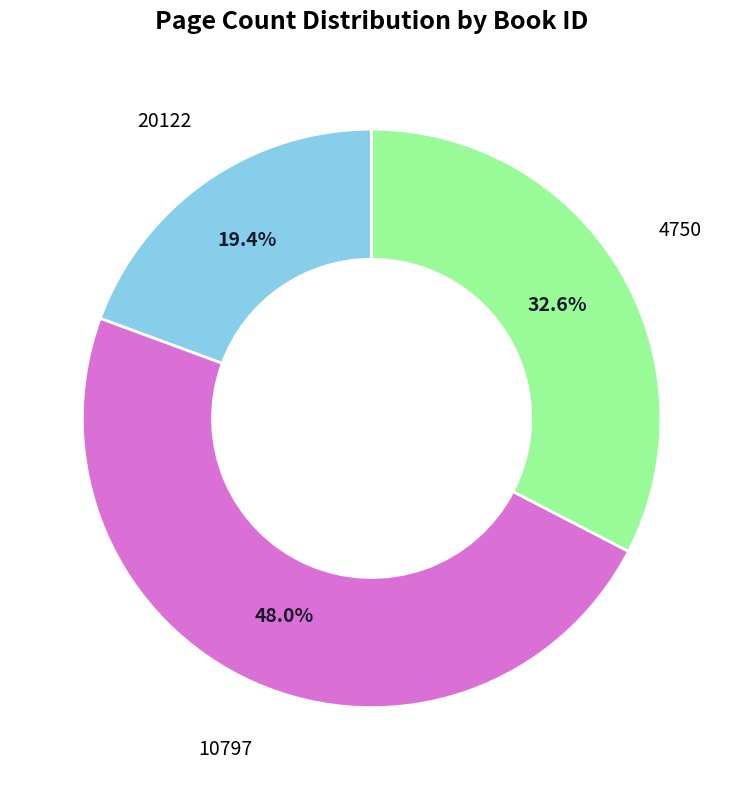

What is the smallest slice in the pie chart?

20122